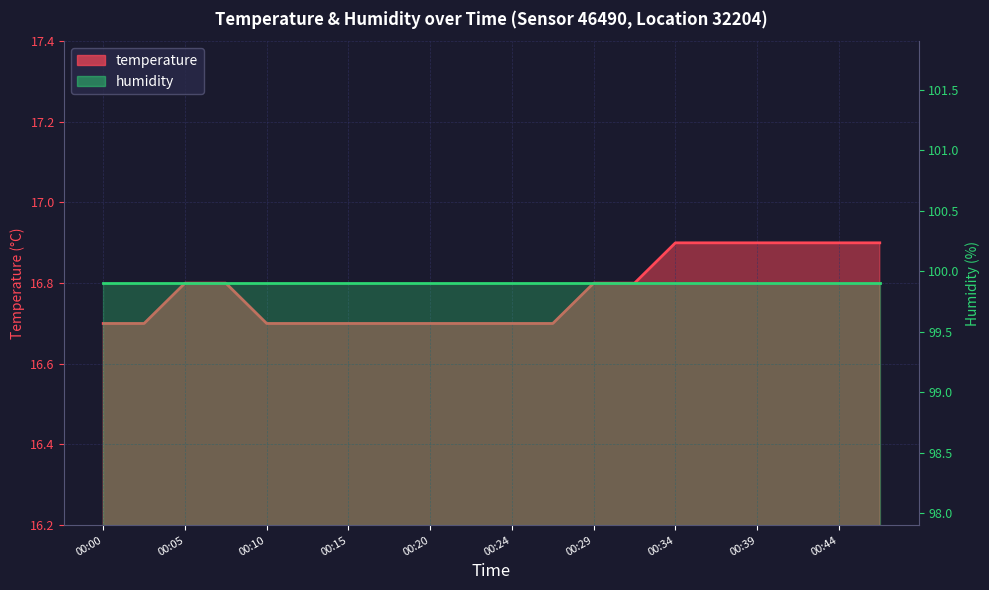

What is the sum of the values at 00:12 and 00:32?

33.5